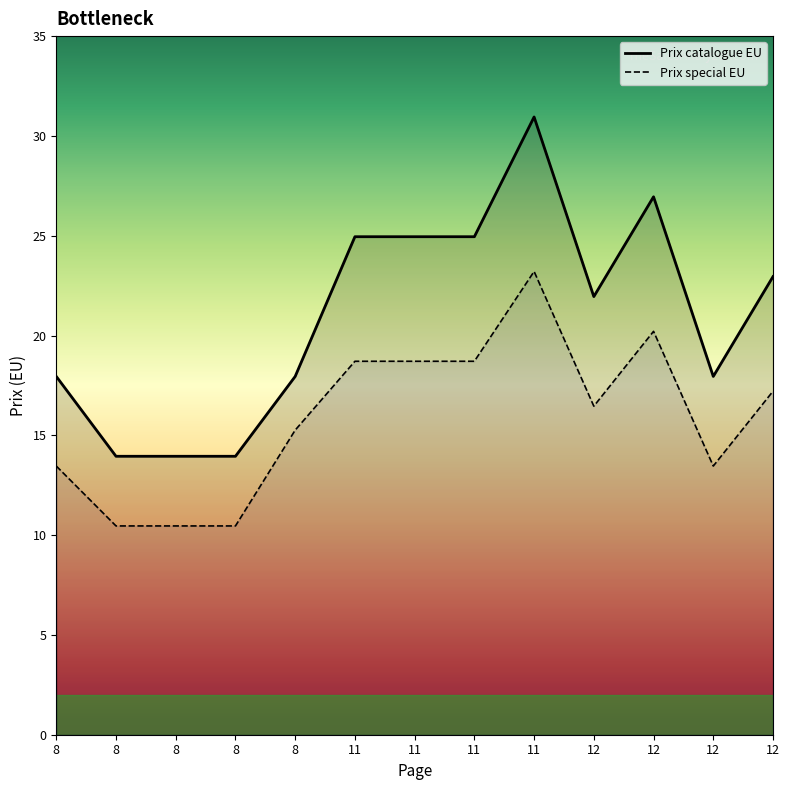

How many data points in Prix catalogue EU are above 21?

7